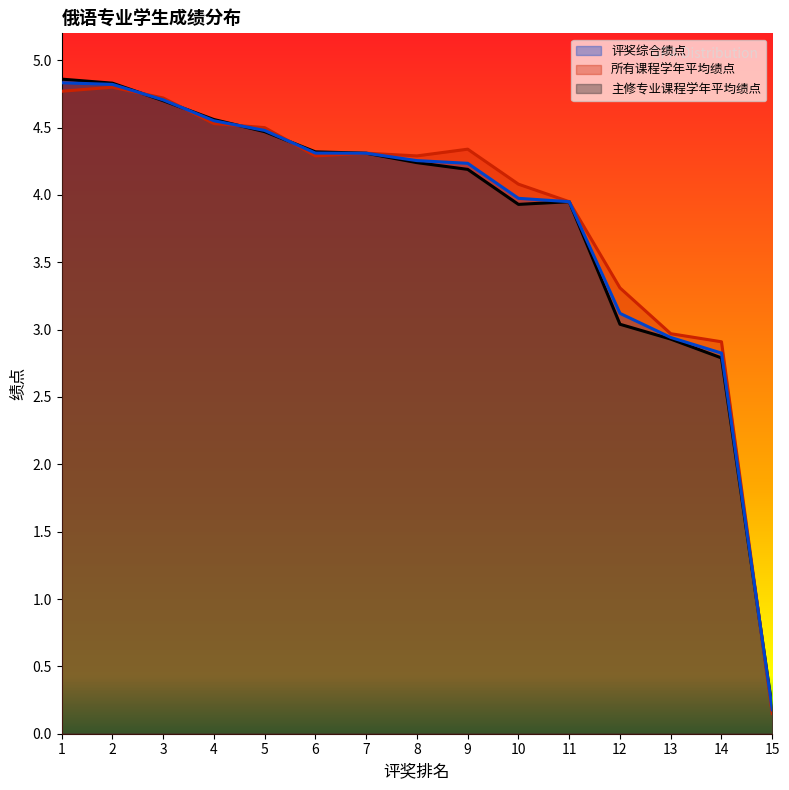

Reading right to left, what are all the values shown in this chart?

主修专业课程学年平均绩点: 15=0.2	14=2.8	13=2.9	12=3.0	11=4.0	10=3.9	9=4.2	8=4.2	7=4.3	6=4.3	5=4.5	4=4.6	3=4.7	2=4.8	1=4.9
所有课程学年平均绩点: 15=0.1	14=2.9	13=3.0	12=3.3	11=4.0	10=4.1	9=4.3	8=4.3	7=4.3	6=4.3	5=4.5	4=4.5	3=4.7	2=4.8	1=4.8
评奖综合绩点: 15=0.2	14=2.8	13=2.9	12=3.1	11=4.0	10=4.0	9=4.2	8=4.3	7=4.3	6=4.3	5=4.5	4=4.6	3=4.7	2=4.8	1=4.8